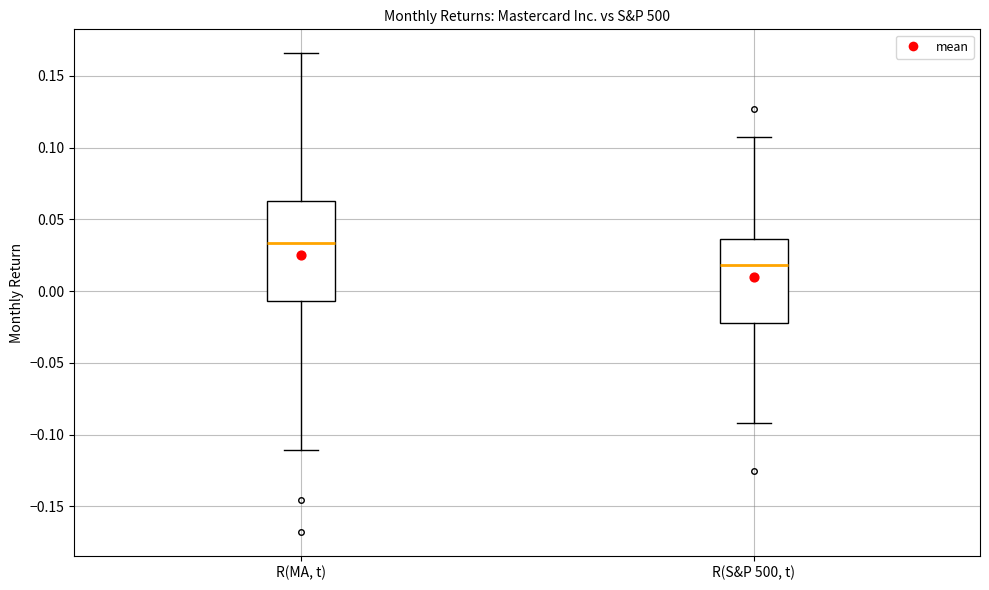

Comparing the boxes themselves (not the whiskers), which one is the tallest?

R(MA, t)